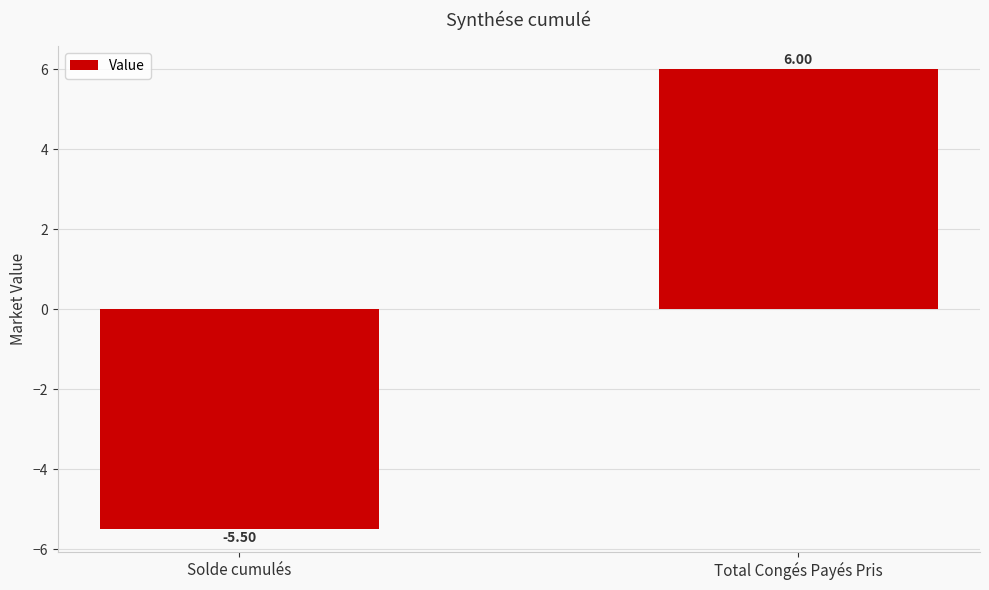

What is the greatest value displayed?

6.0